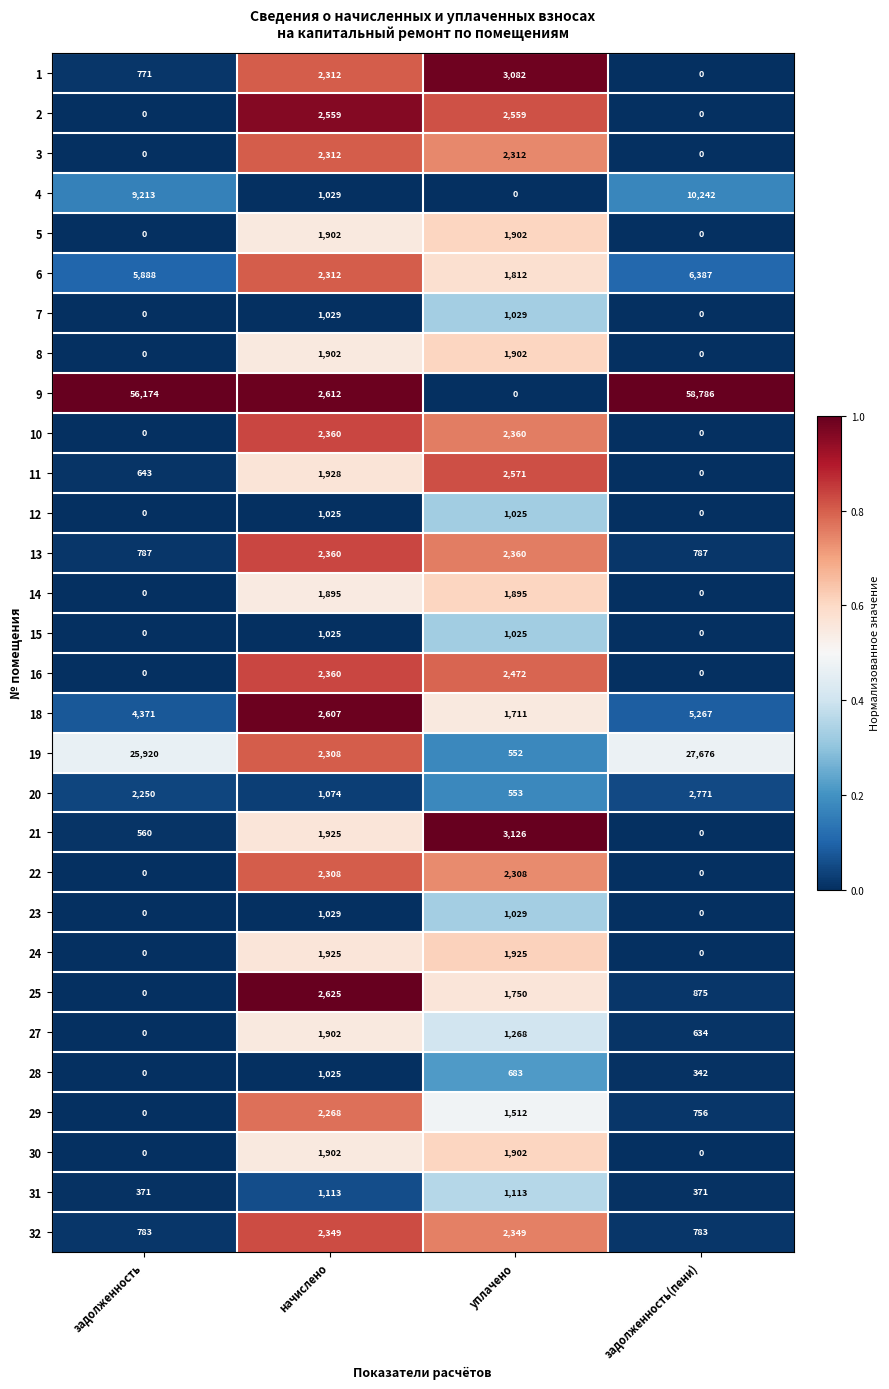

Rank the categories by 28 value from highest to lowest.

начислено, уплачено, задолженность(пени), задолженность